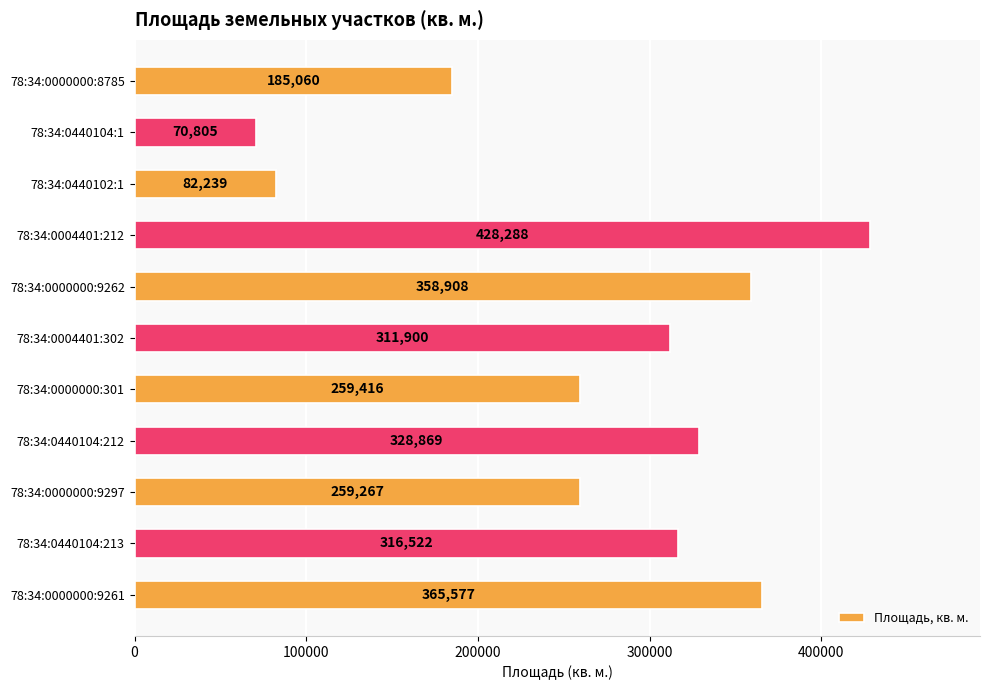

How many distinct data groups are displayed?

1